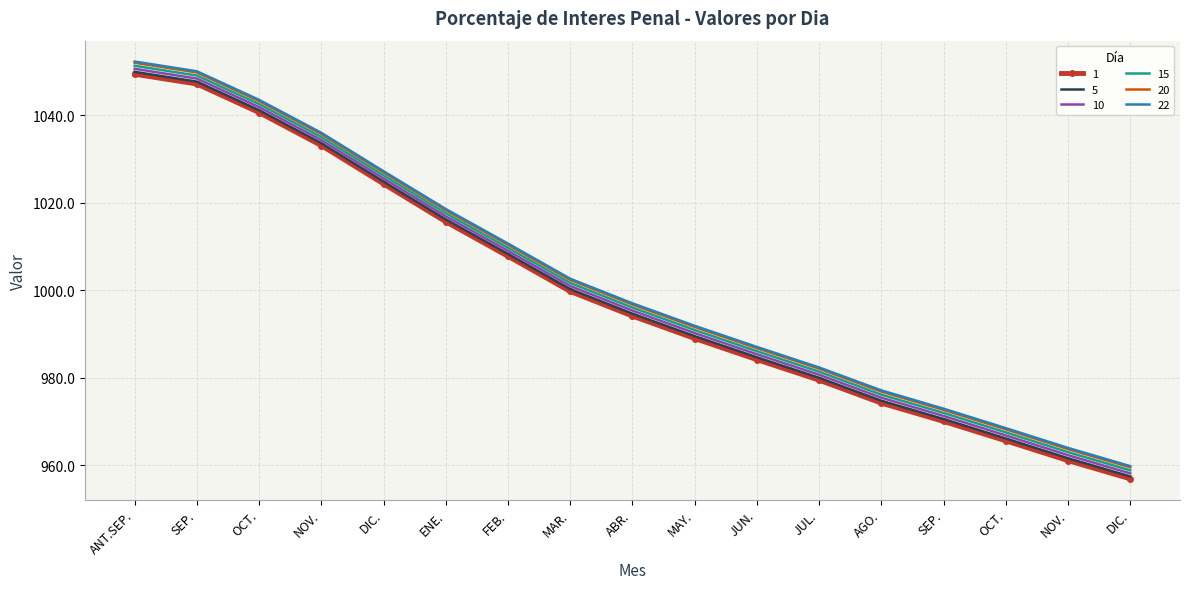

What is the difference between the 15 values at ANT.SEP. and NOV.?

88.3